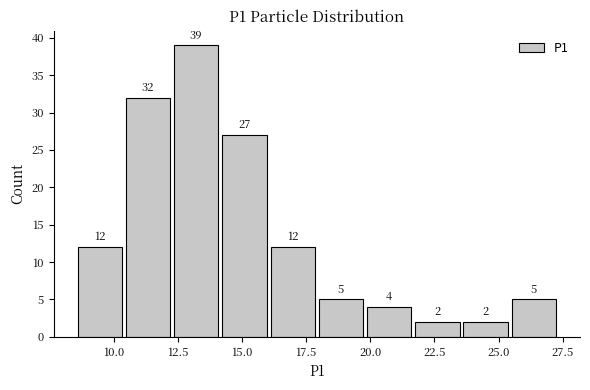

Around what value on the x-axis is the tallest bar? Give the approximate position of its centre, as read against the axis.

13.0